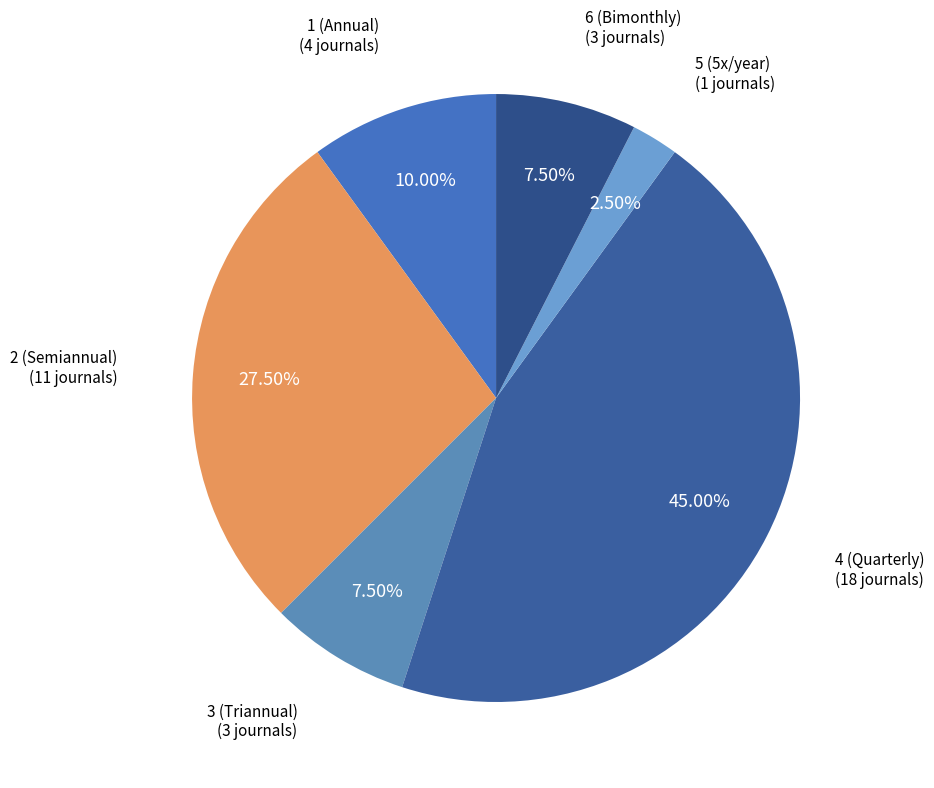

Is there any slice that represents more than half of the pie?

No